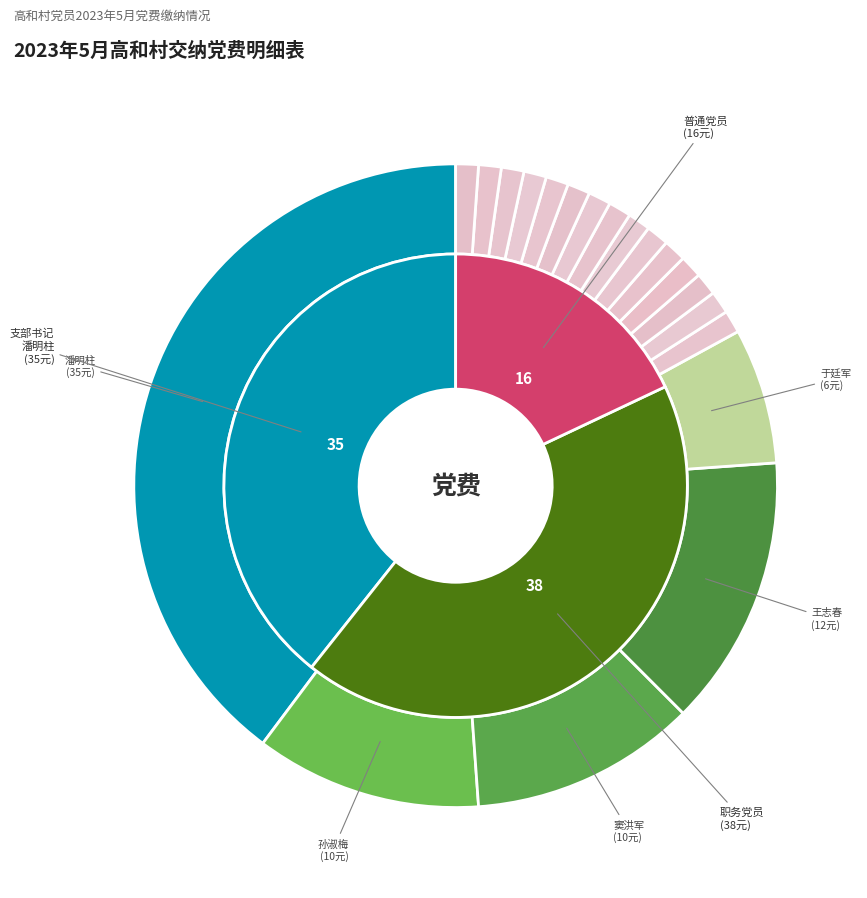

Which slice is the smallest?

高广荣